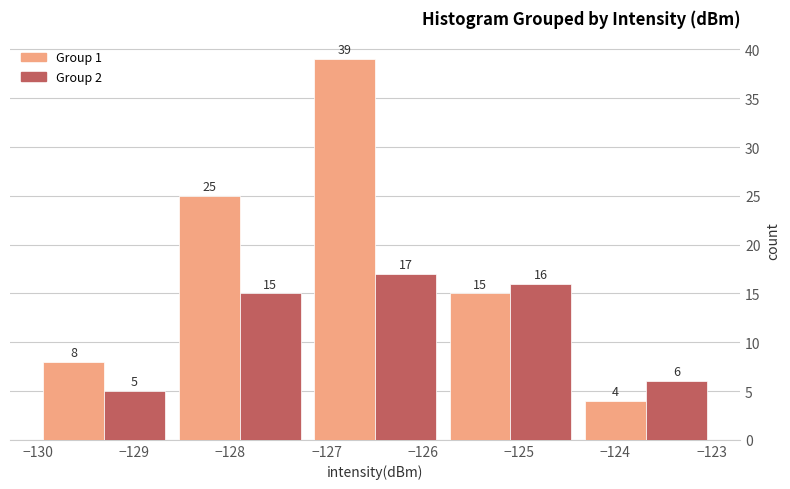

What is the height of the Group 2 bar covering -124.4 to -123.0 on the x-axis? The bar edges are not printed on the chart, so give them approximately, as read against the axis.

6